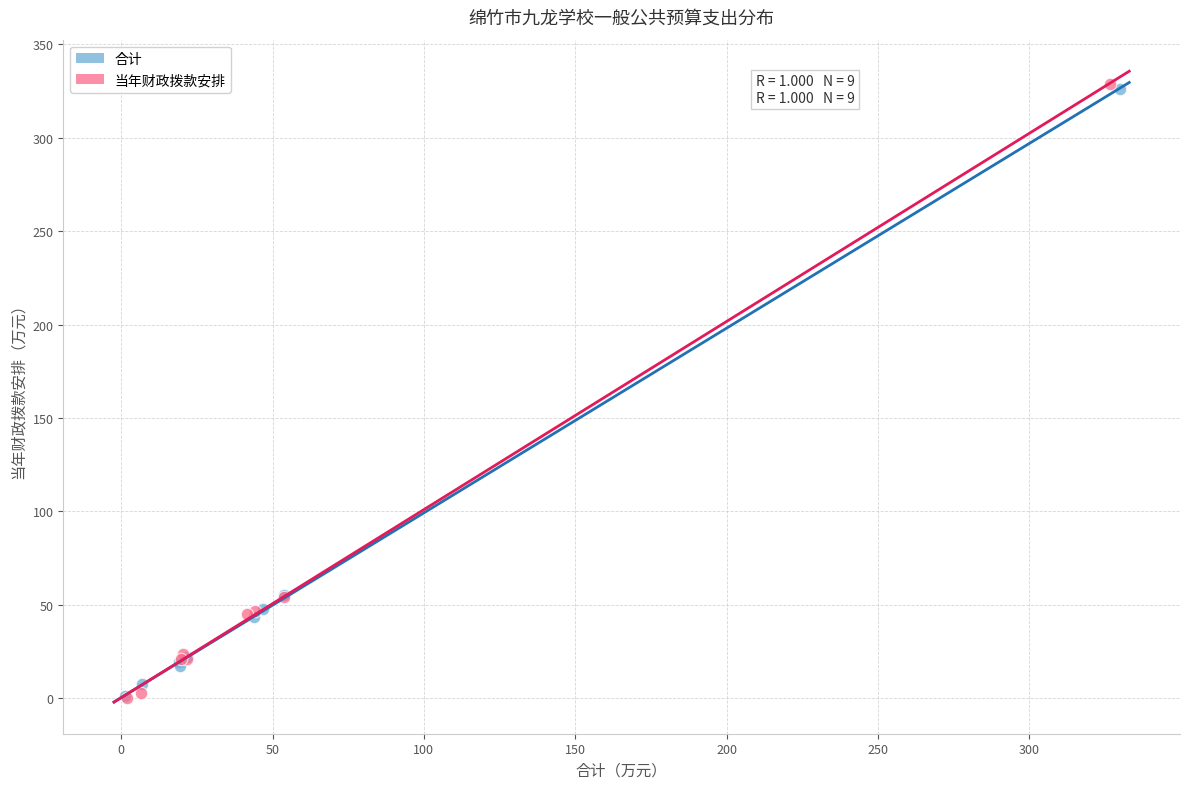

Which series has the widest spread of Y values?

当年财政拨款安排